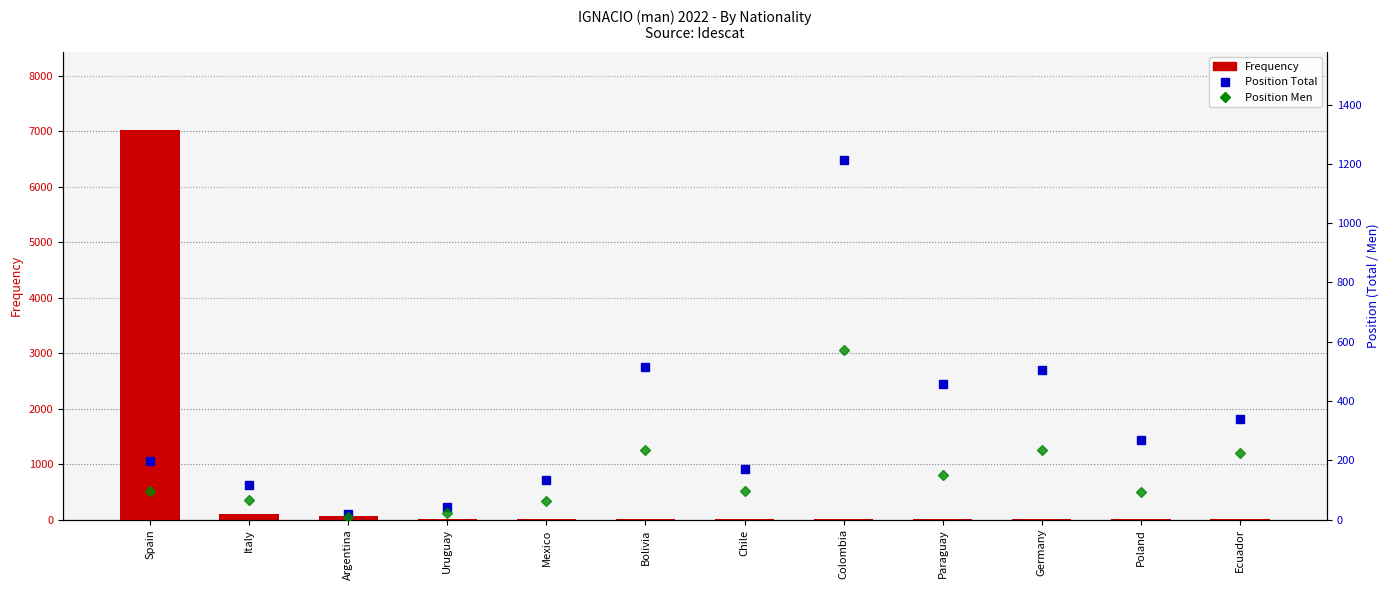

Count the number of data series in this chart.

3